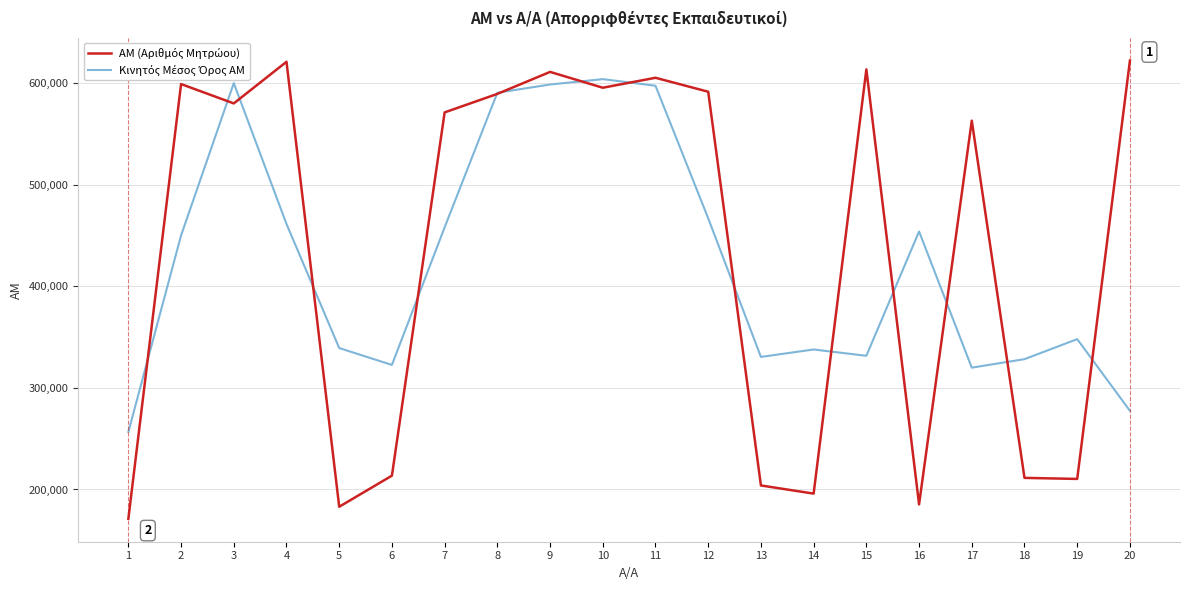

What is the total value across all series at 3?

1179551.3